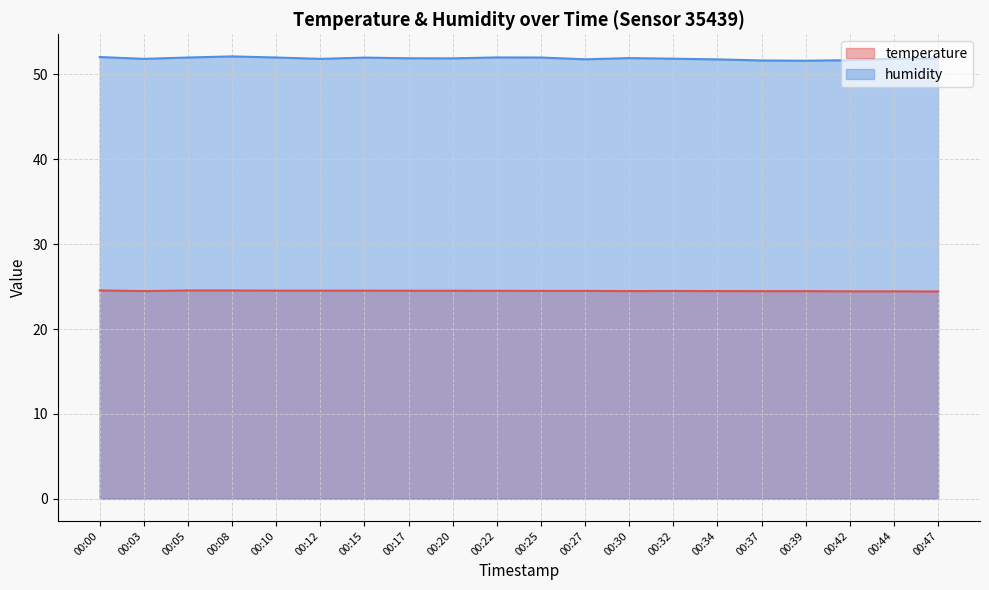

What is the spread (max minus min) of values at 00:44?

27.4